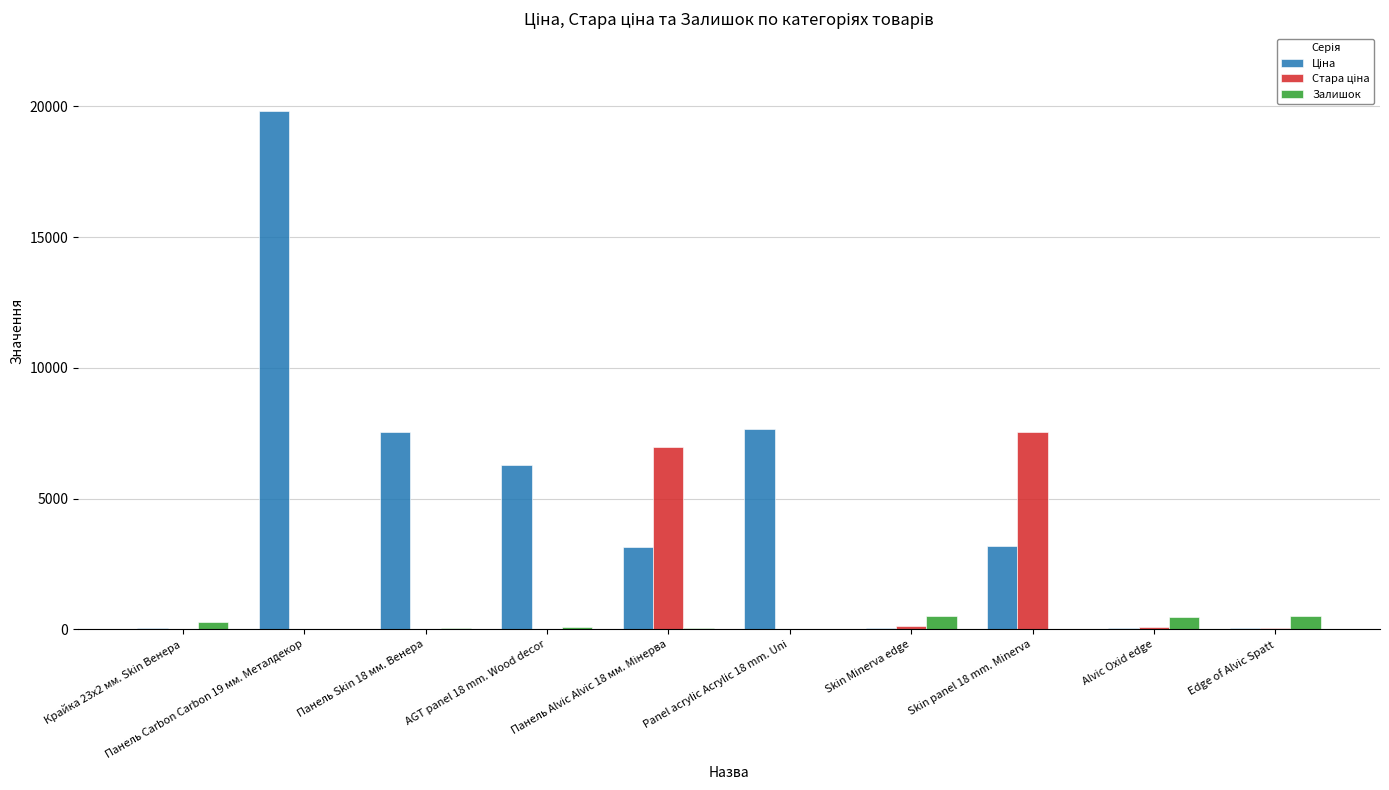

What is the greatest value displayed?

19831.1